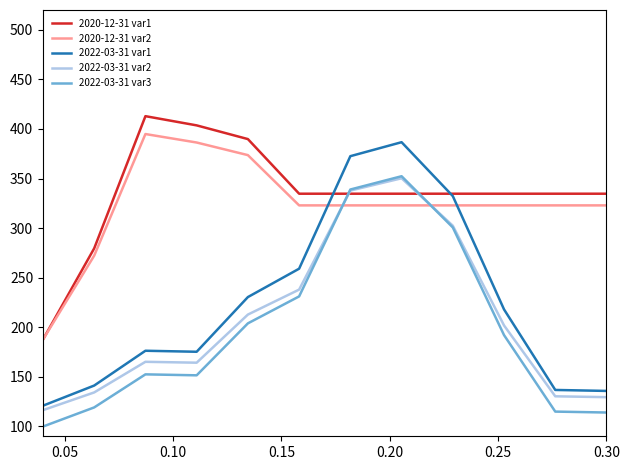

Which series has the widest spread of values?

2022-03-31 var1